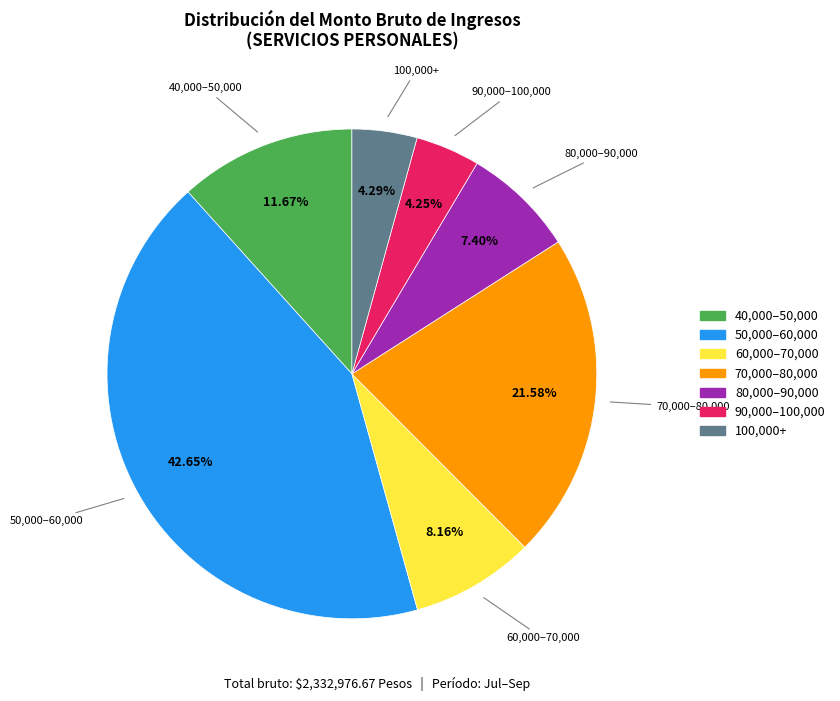

Which has a higher value, 100,000+ or 40,000–50,000?

40,000–50,000